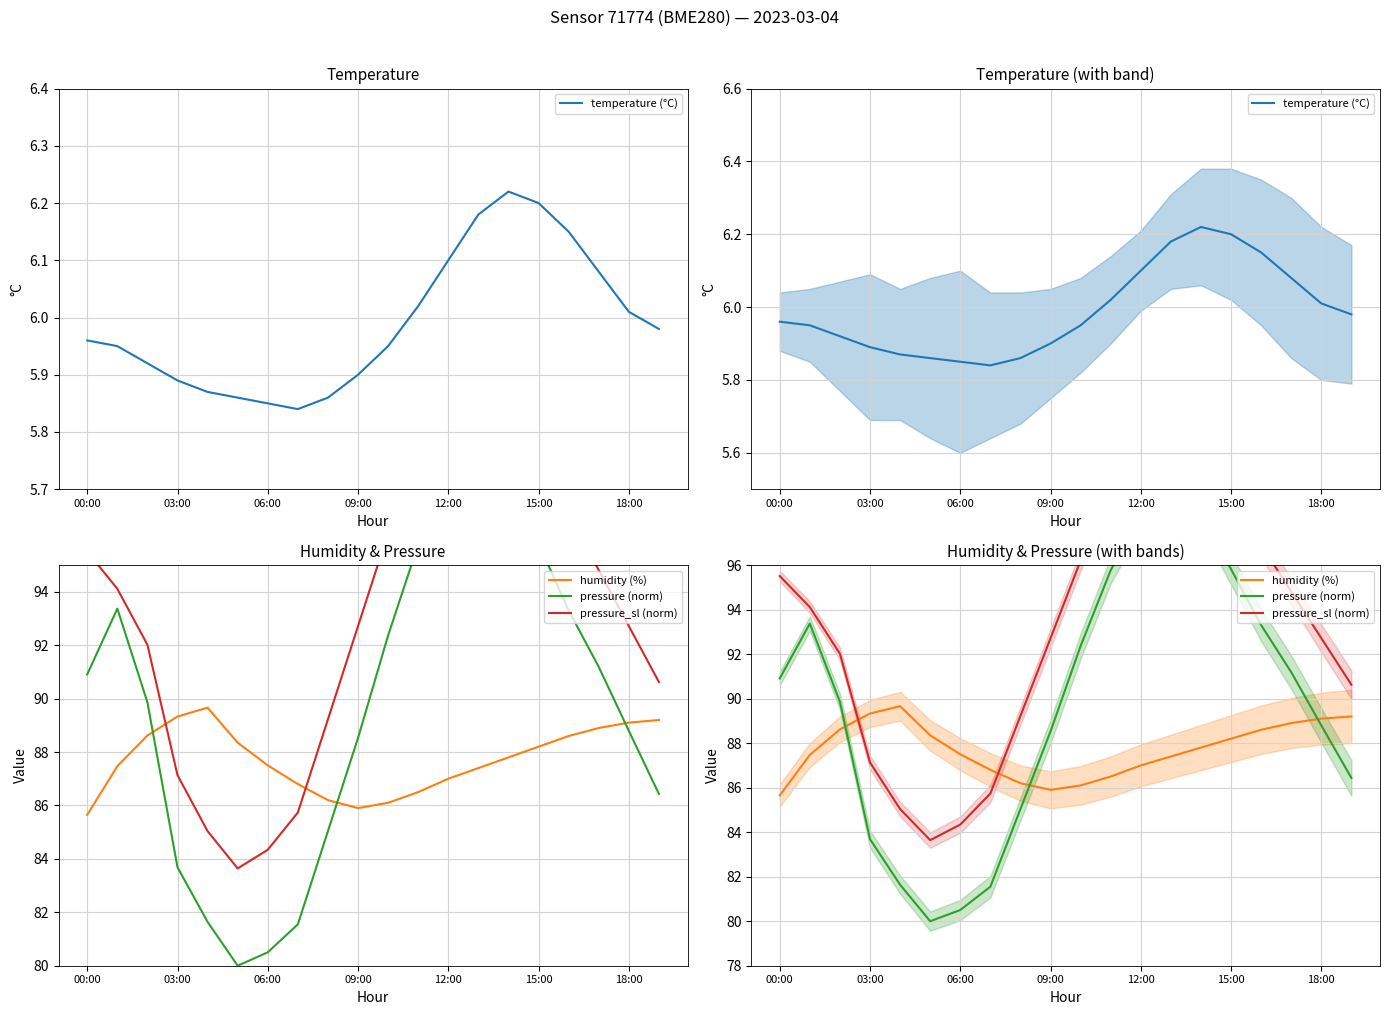

At which category is the sum across all series the highest?

13